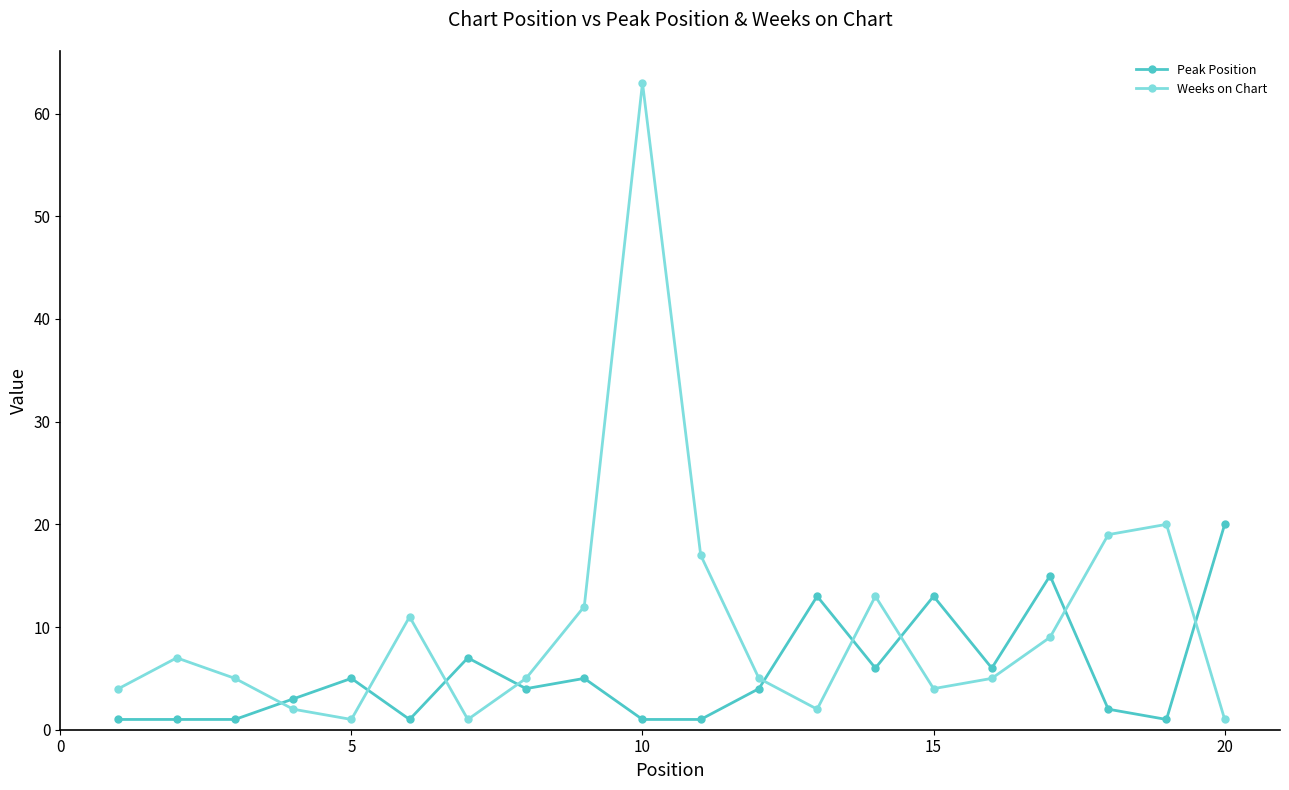

Which series has the largest total across all categories?

Weeks on Chart